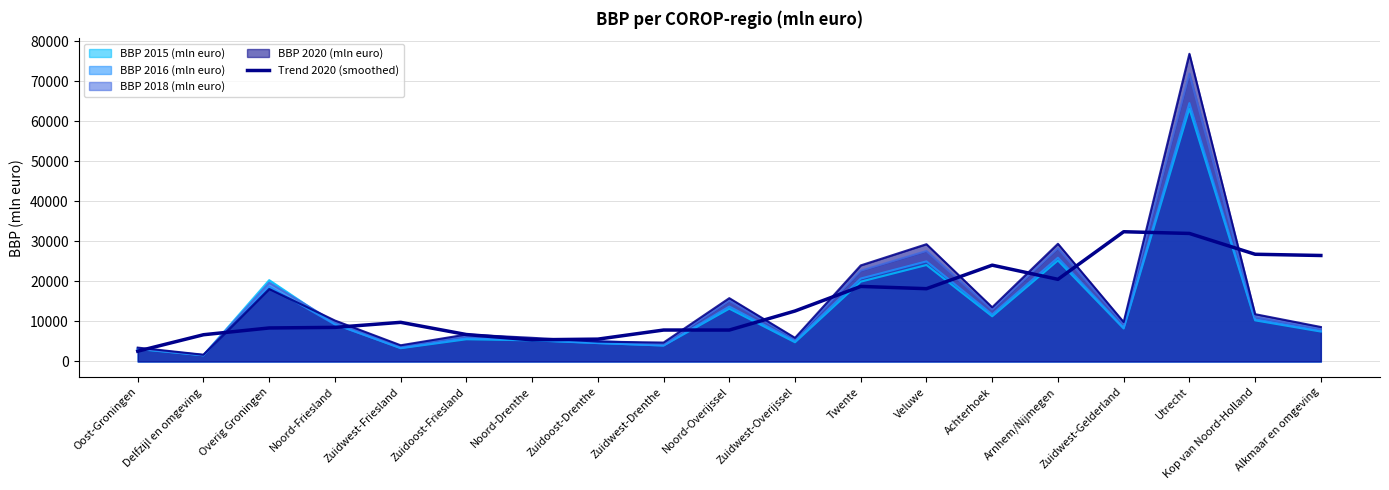

What is the ratio of the value at Zuidwest-Drenthe to the value at Achterhoek?

0.3